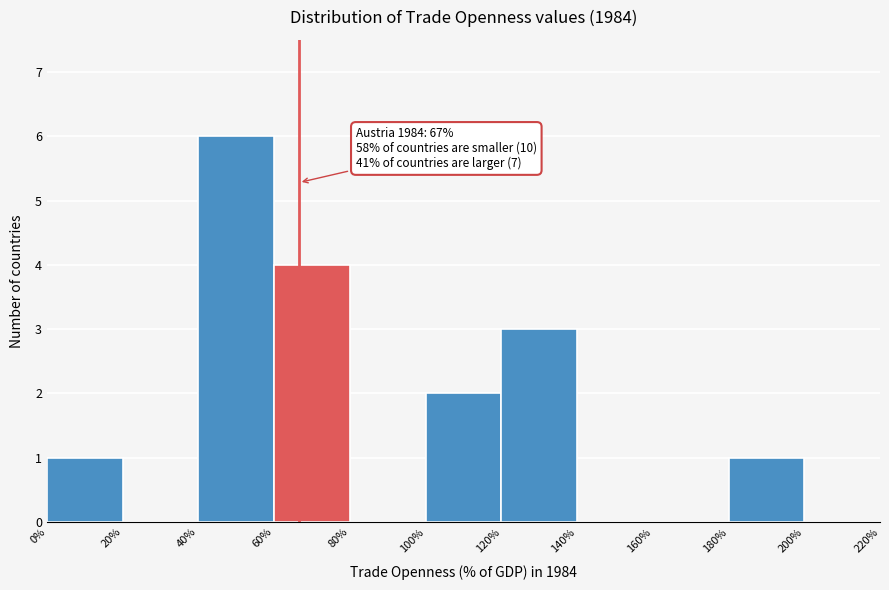

Over which range of the x-axis is the bar tallest?

40% to 60%